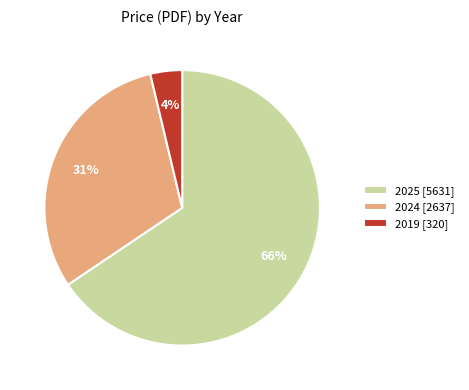

Which slice is the smallest?

2019 [320]